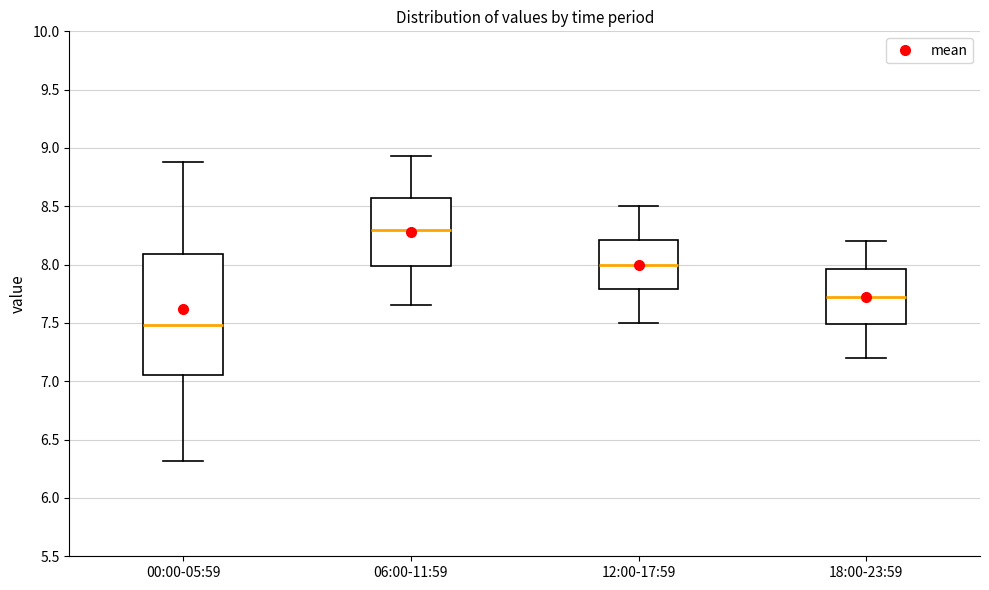

Which box's median line is the highest?

06:00-11:59